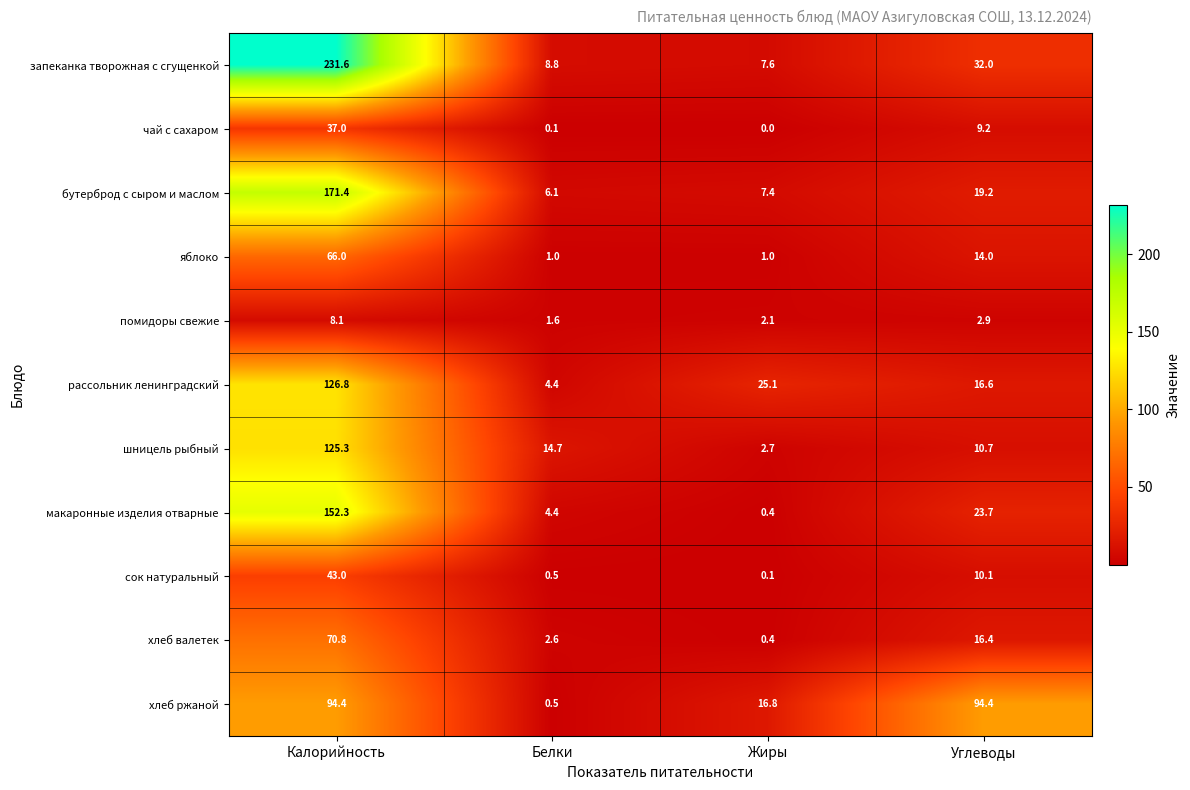

How many categories are shown in the chart?

4